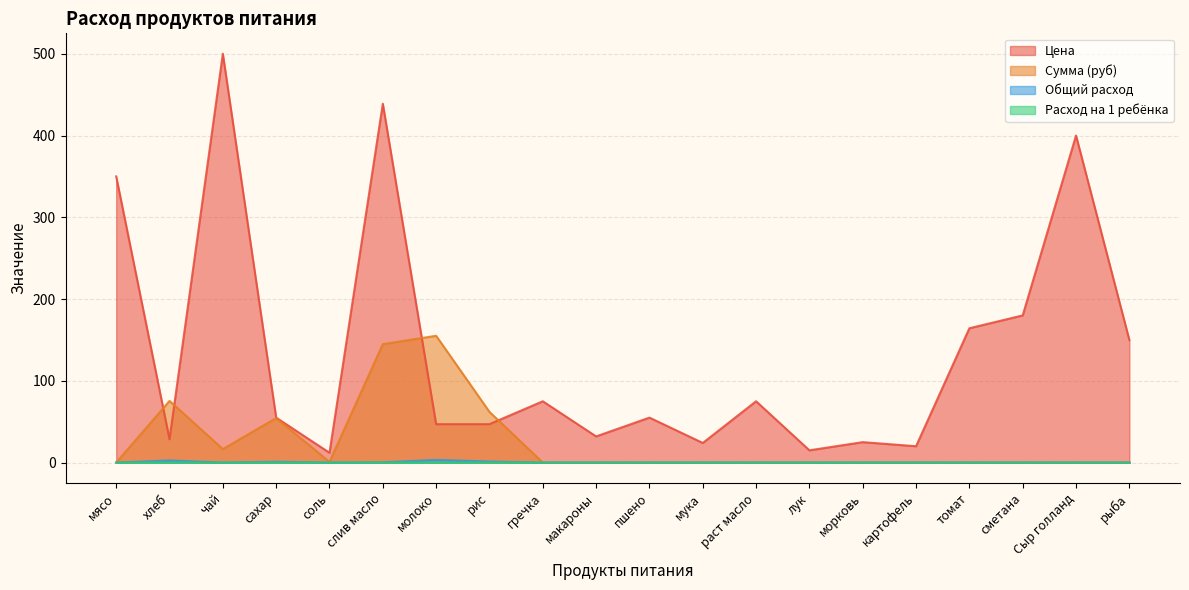

Count the number of categories in the chart.

20